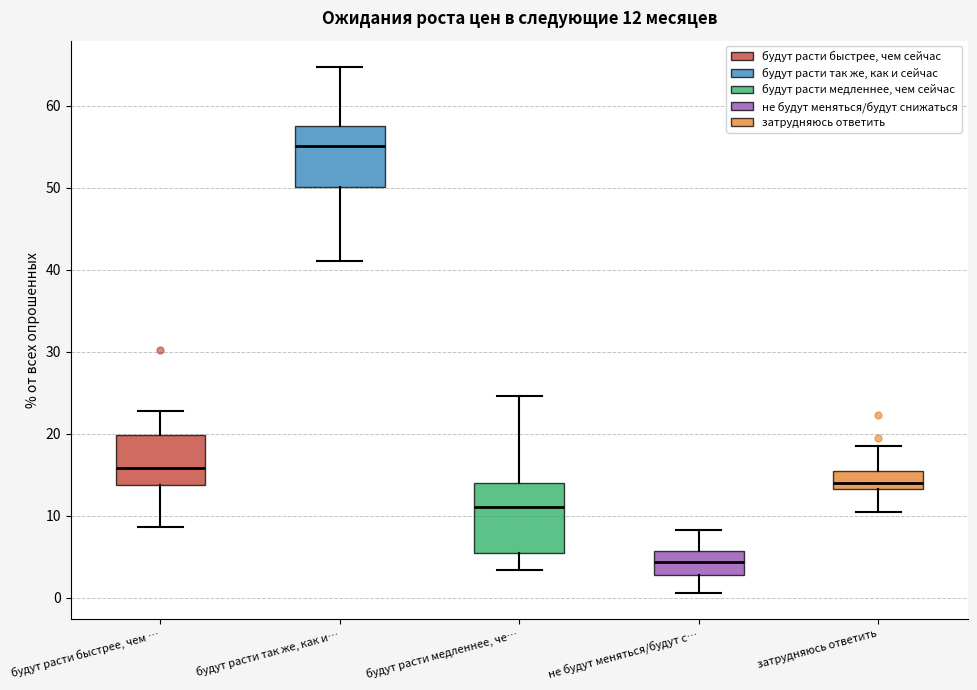

Which box has the lowest median line?

не будут меняться/будут с…